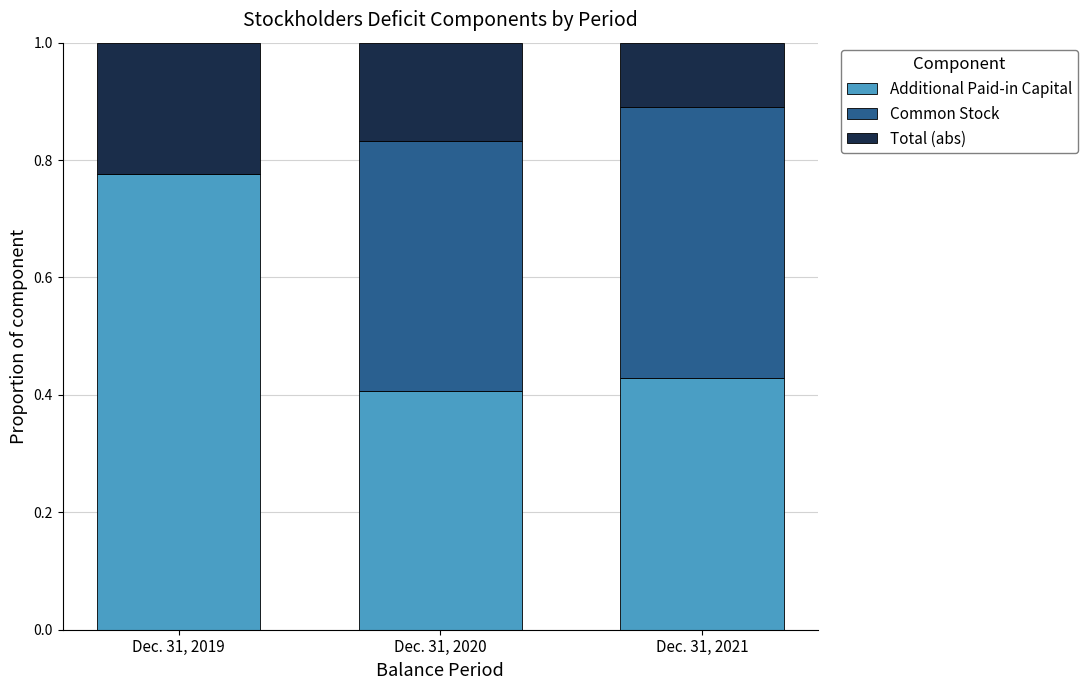

Does the chart contain stacked bars?

Yes